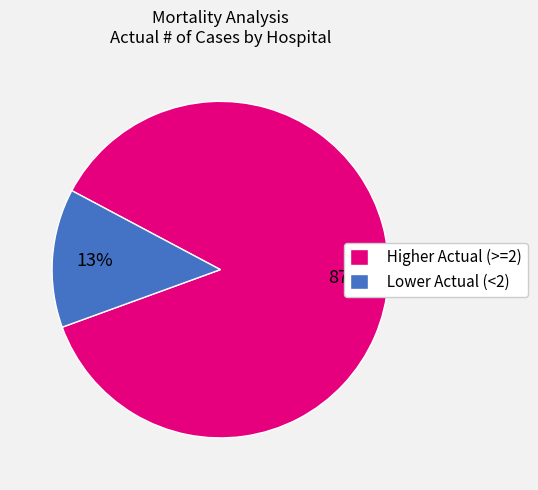

Does any single category account for the majority?

Yes